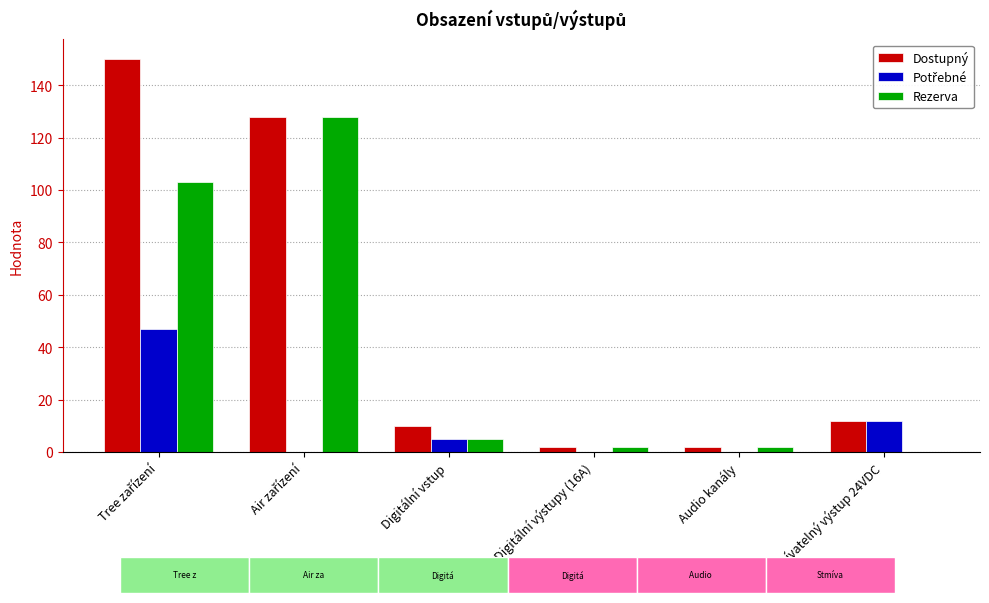

Which series has the largest total across all categories?

Dostupný